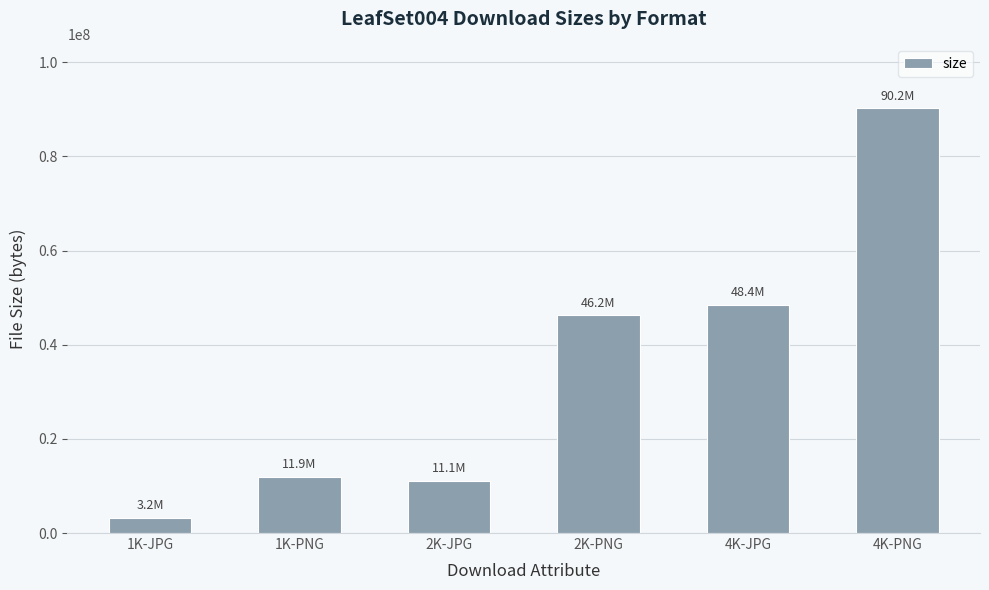

What value does the data have at 4K-JPG, to the nearest 100?

48448300